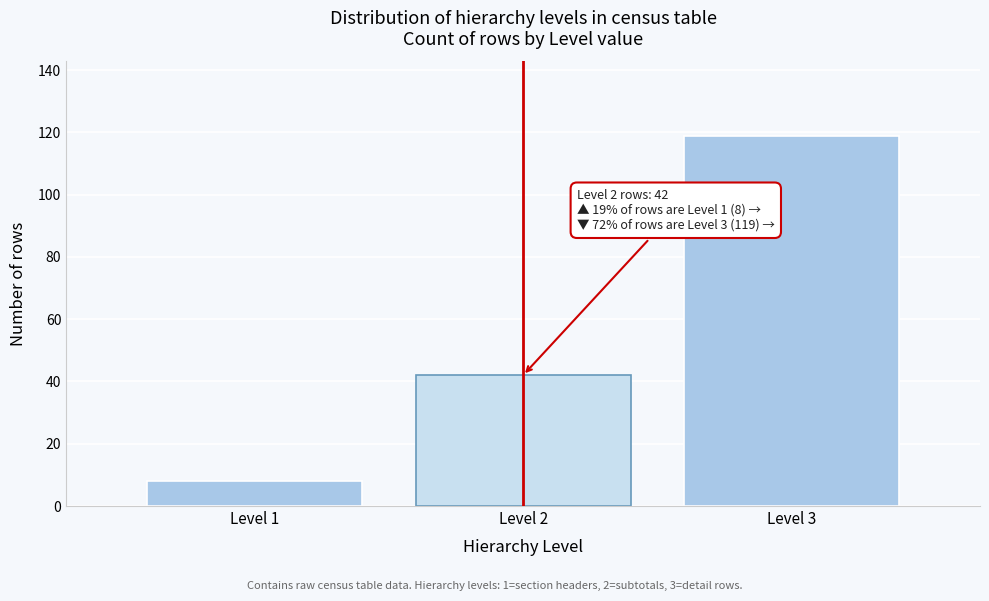

Reading left to right, transcribe all the data shown in this chart.

Level 1=8	Level 2=42	Level 3=119